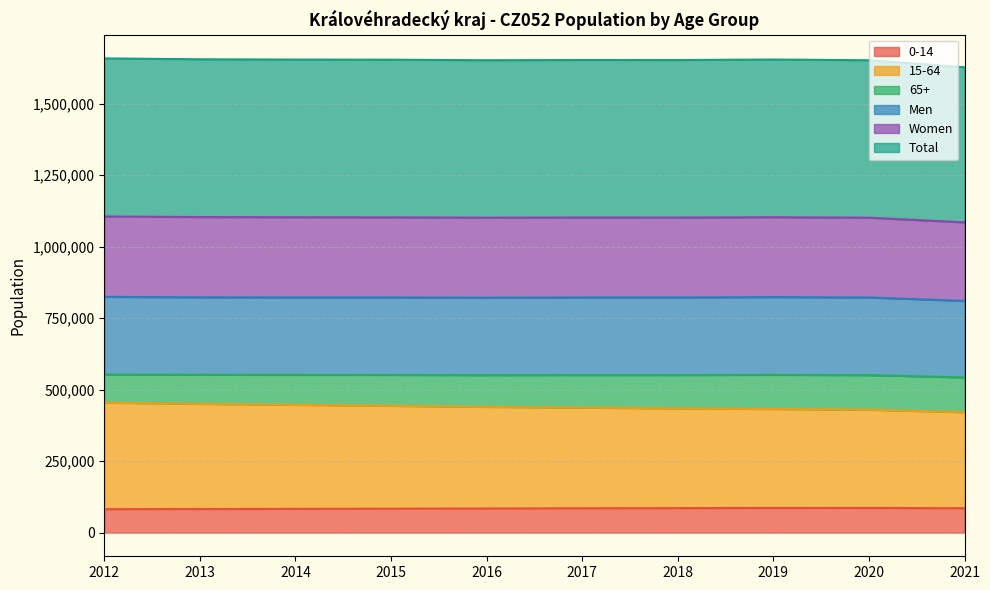

The value of 15-64 at 2021 is 131473. True or false?

False